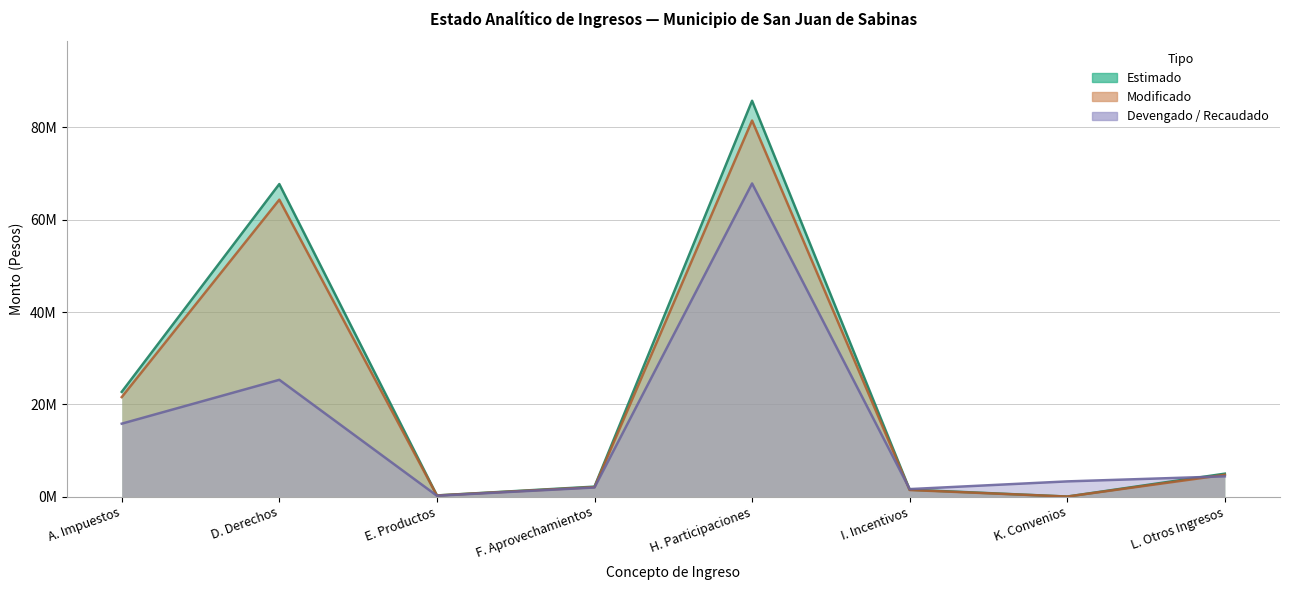

Reading right to left, extract all data points from this chart.

Estimado: L. Otros Ingresos=4713555.1	K. Convenios=0.0	I. Incentivos=1419685.0	H. Participaciones=81498474.4	F. Aprovechamientos=2044015.3	E. Productos=233964.4	D. Derechos=64345303.0	A. Impuestos=21557984.4
Modificado: L. Otros Ingresos=4961637.0	K. Convenios=0.0	I. Incentivos=1494405.2	H. Participaciones=85787867.8	F. Aprovechamientos=2151595.0	E. Productos=246278.3	D. Derechos=67731897.8	A. Impuestos=22692615.1
Devengado: L. Otros Ingresos=4381875.0	K. Convenios=3288133.0	I. Incentivos=1619153.0	H. Participaciones=67863496.7	F. Aprovechamientos=1960865.9	E. Productos=178088.3	D. Derechos=25303469.9	A. Impuestos=15798725.0